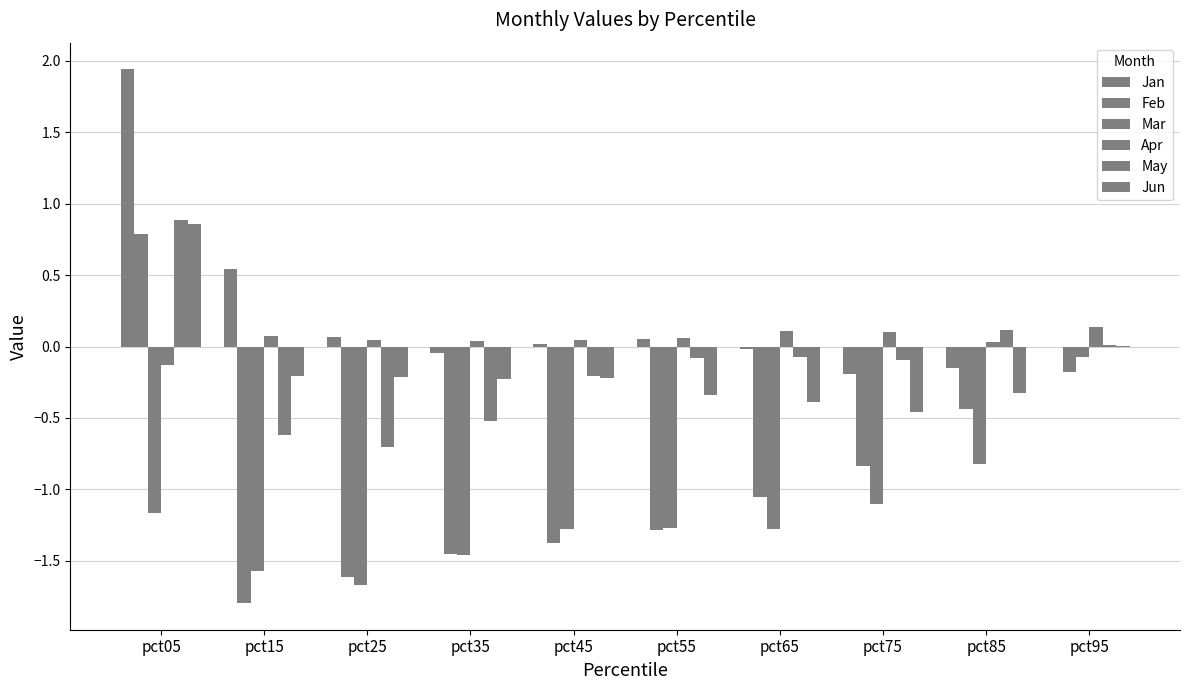

How many groups of bars are there?

10